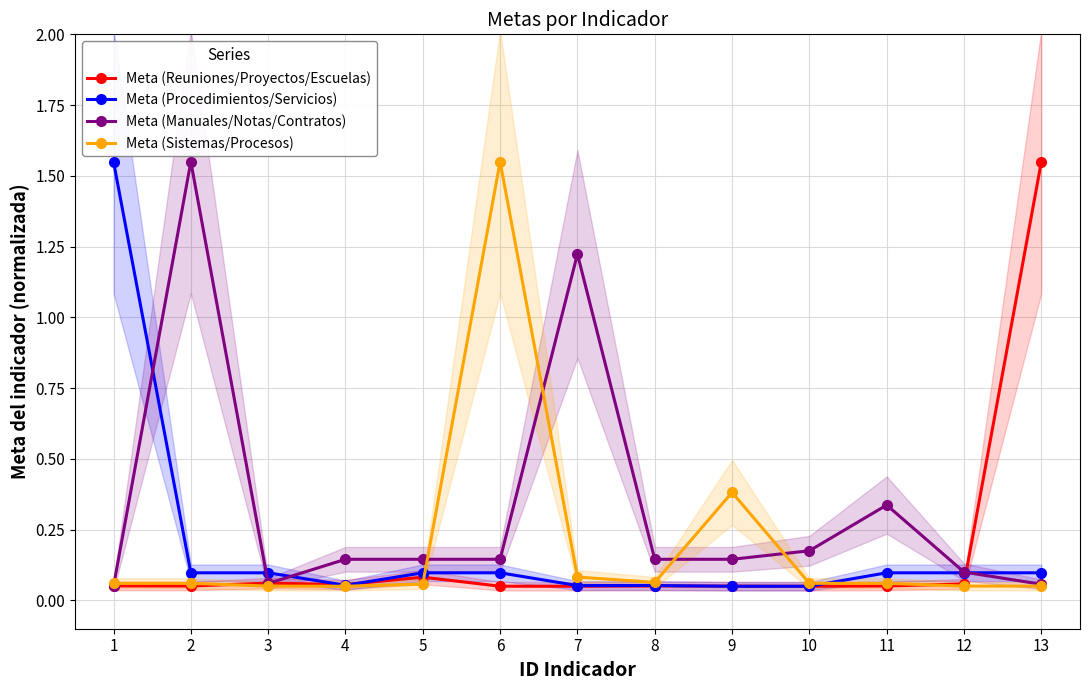

At how many categories does at least one series exceed 1?

5